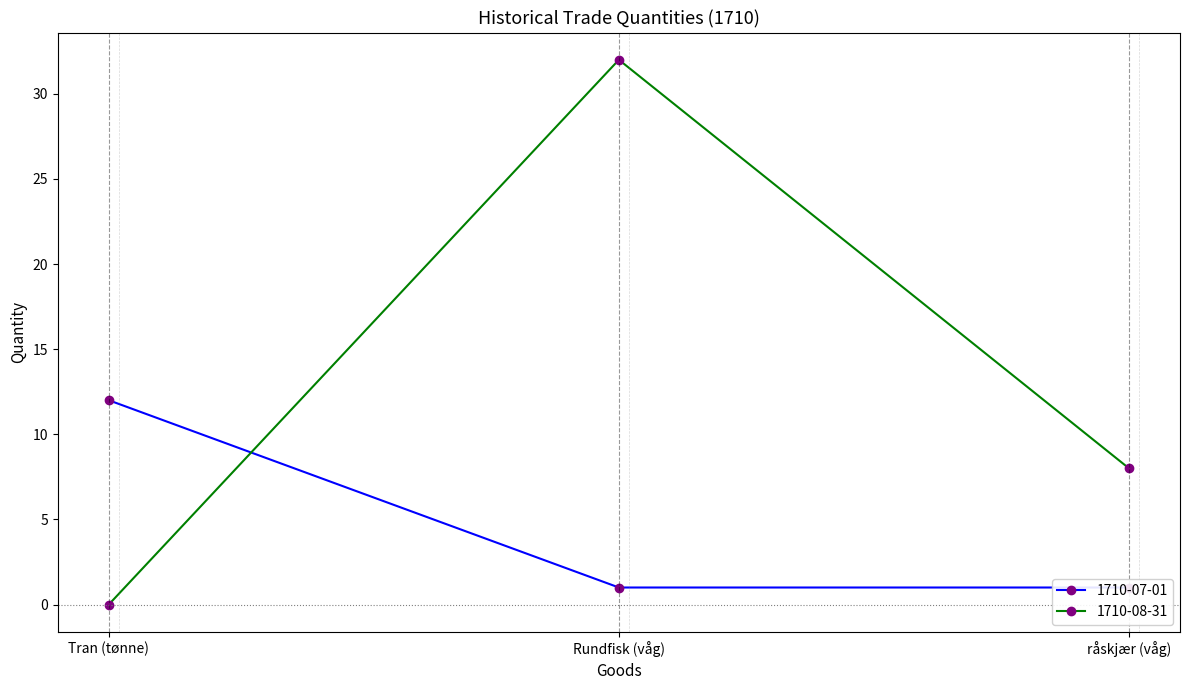

Rank the categories by 1710-08-31 value from lowest to highest.

Tran (tønne), råskjær (våg), Rundfisk (våg)